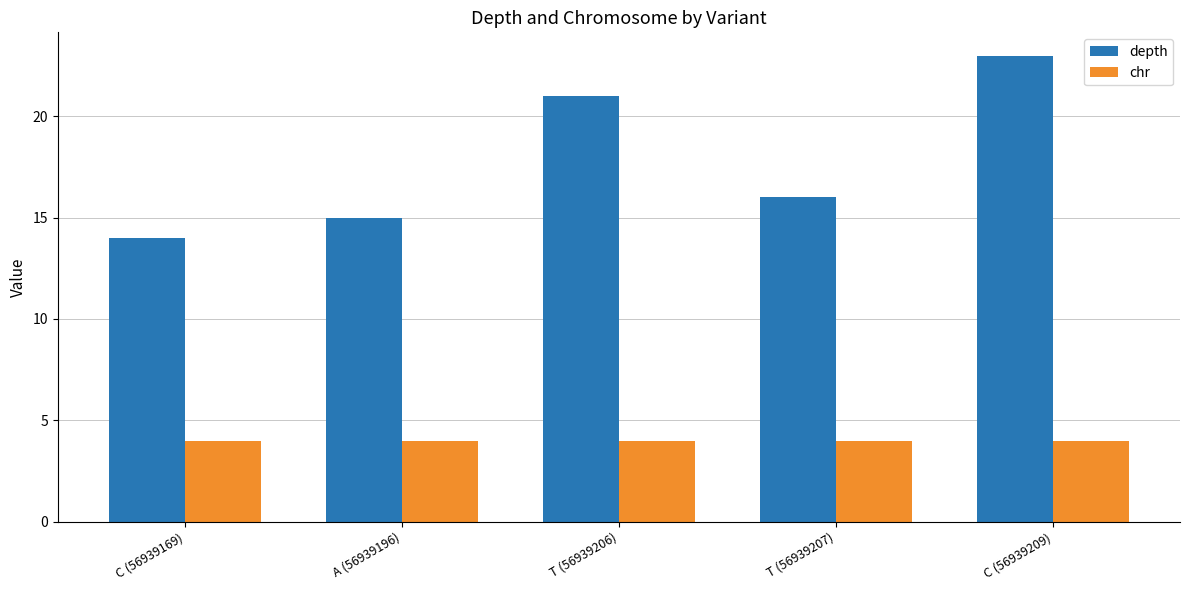

What position from the left is A (56939196)?

2